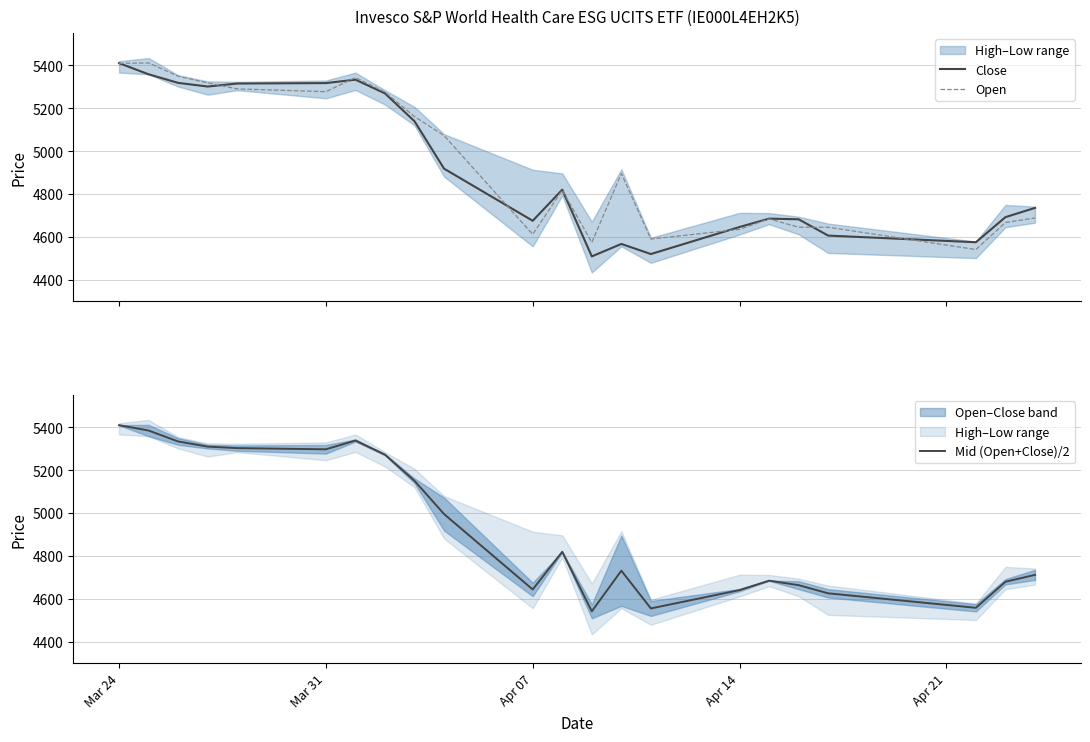

What is the minimum value for Close?

4509